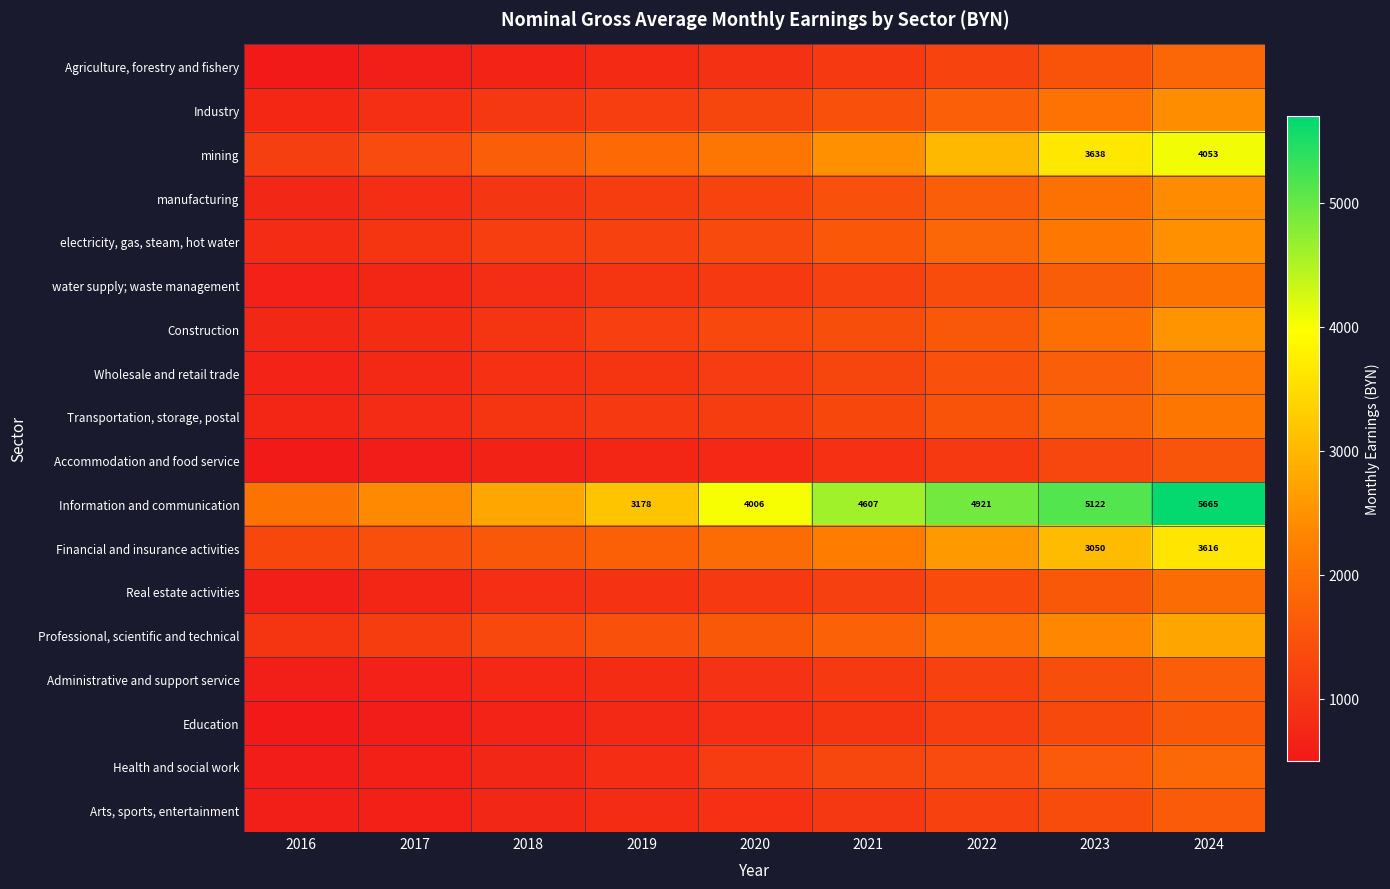

At which category is the sum across all series the highest?

2024